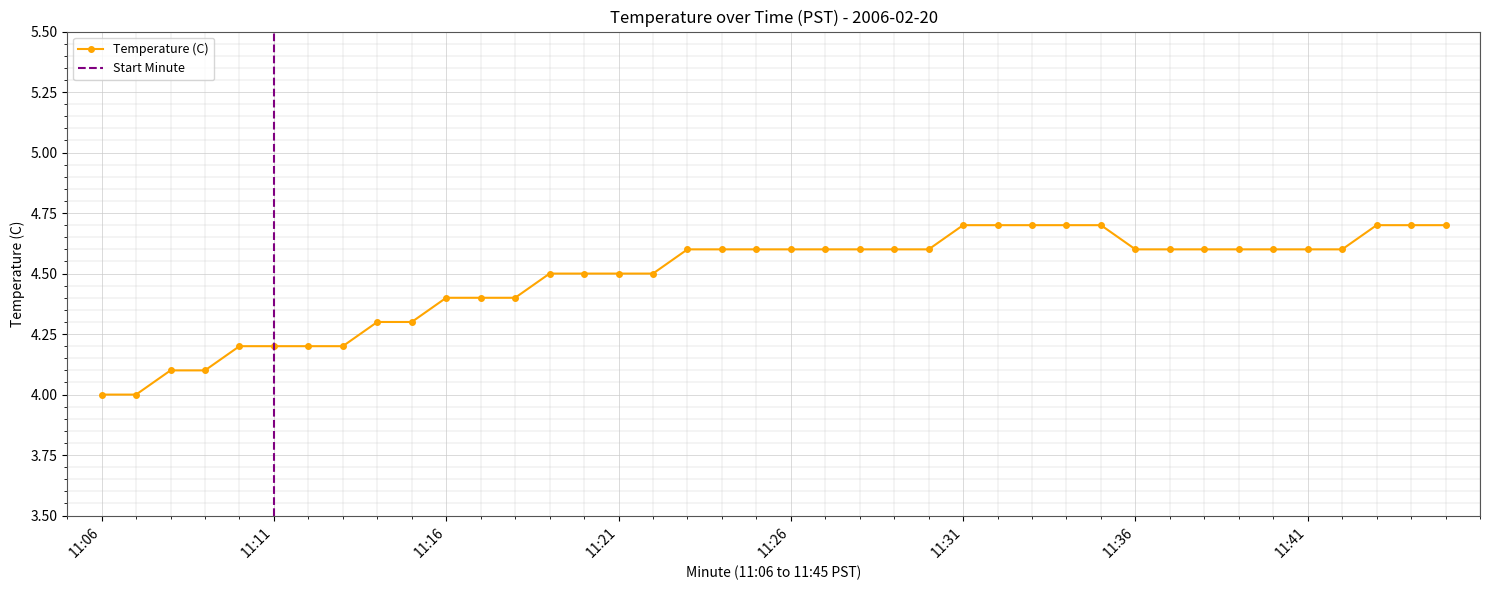

What is the approximate value at 10?

4.2